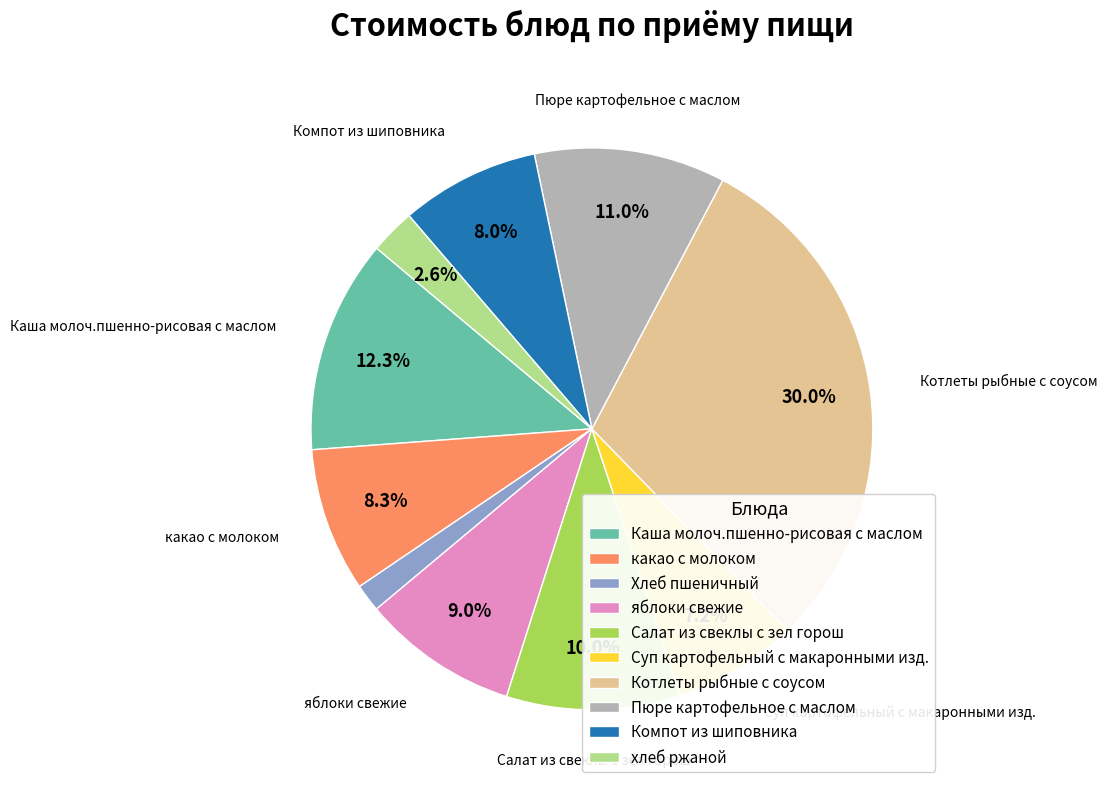

Approximately how many times larger is the value at Компот из шиповника compared to какао с молоком?

1.0